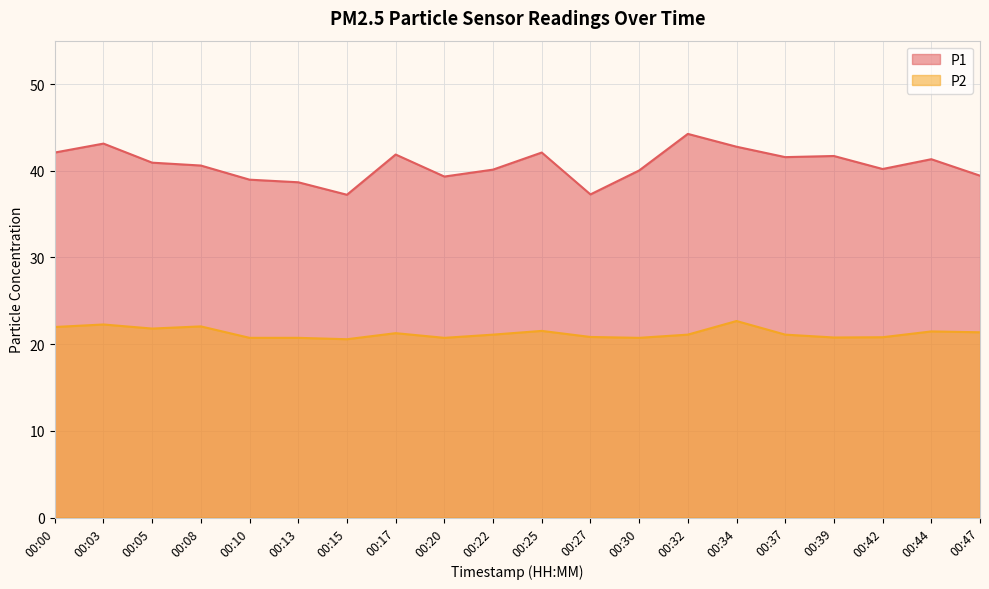

Which series has the largest total across all categories?

P1